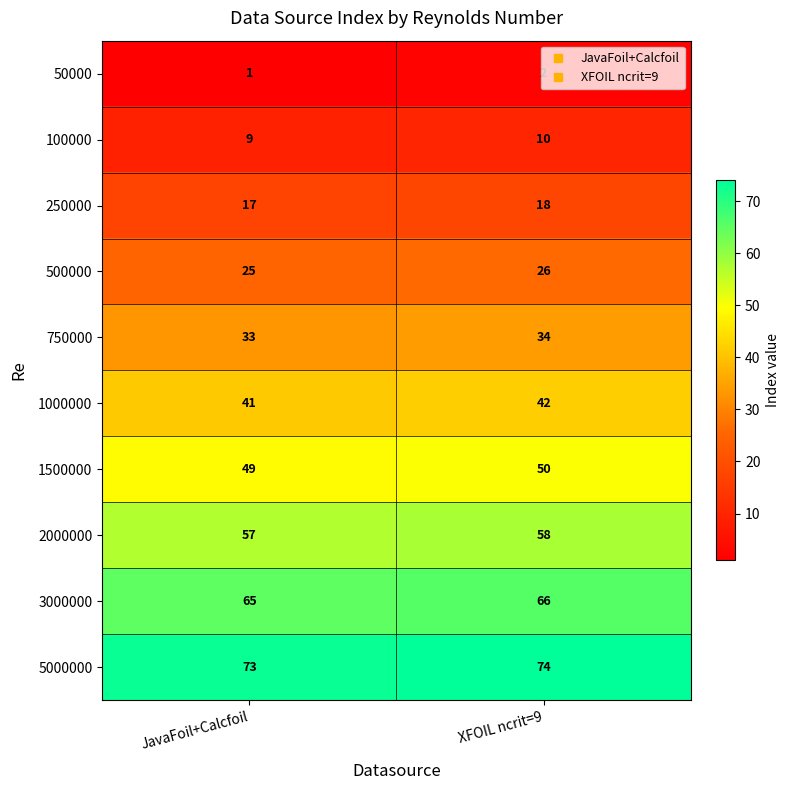

What is the spread (max minus min) of values at XFOIL ncrit=9?

72